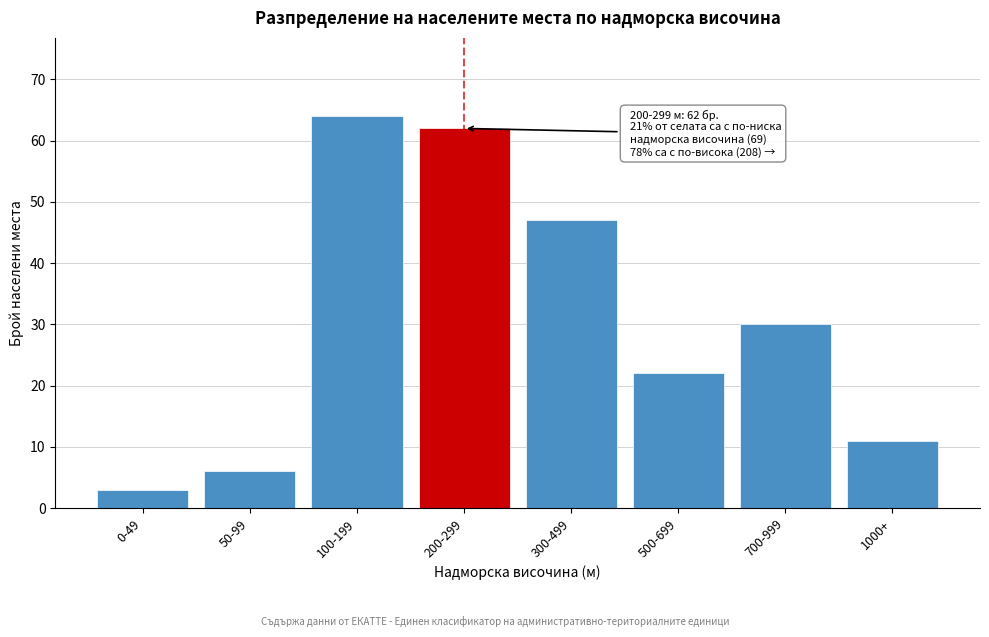

Reading left to right, extract all data points from this chart.

3	6	64	62	47	22	30	11